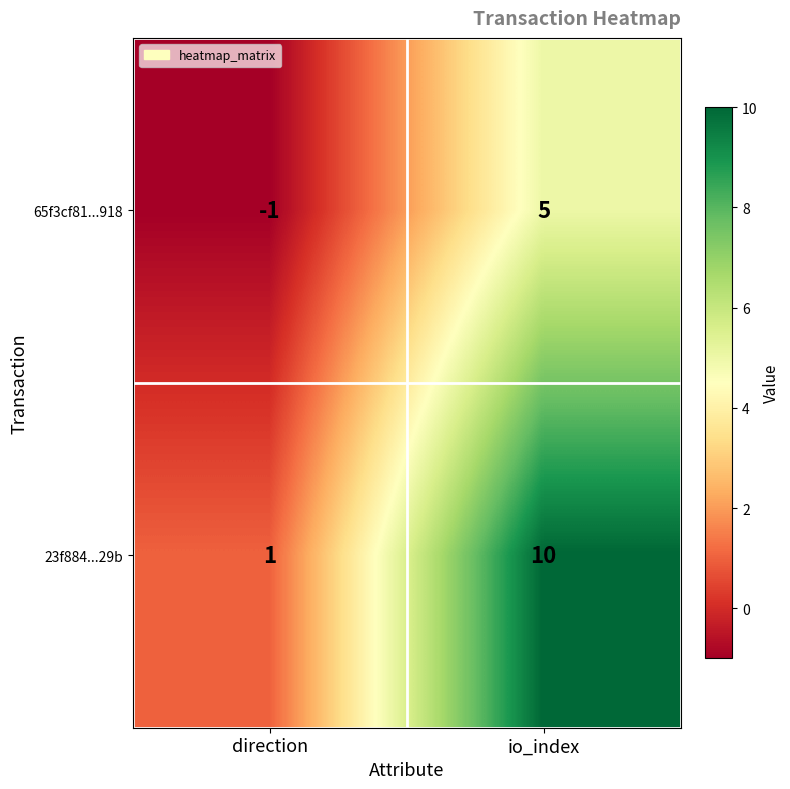

Is it true that 23f884...29b equals 2 at direction?

False